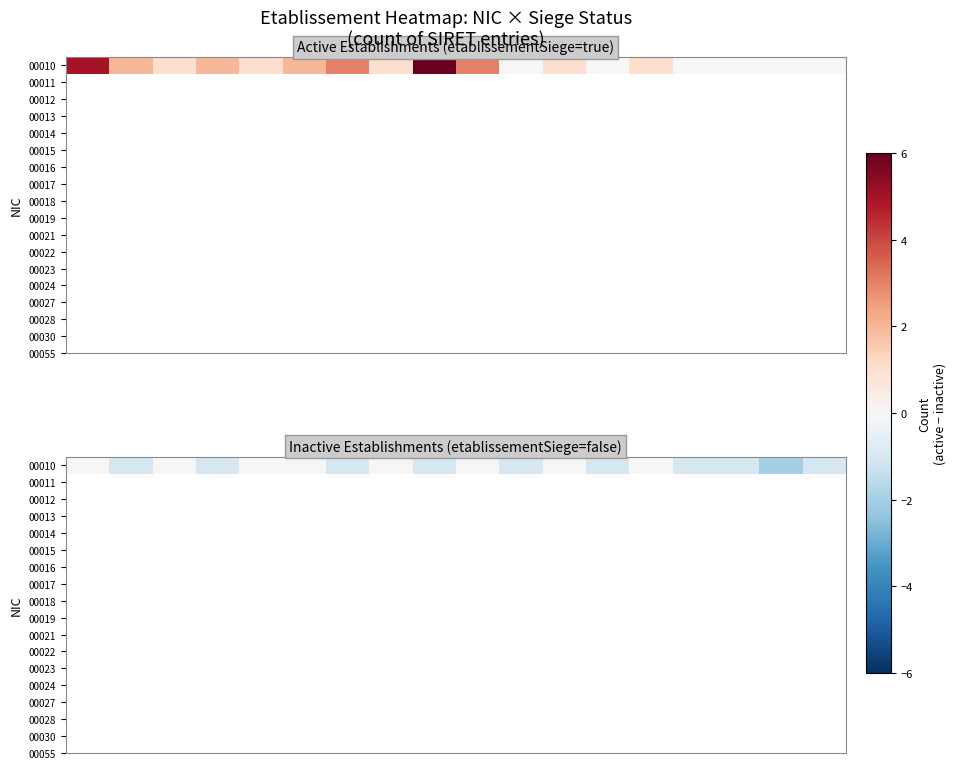

The value at 2 is 1. True or false?

False